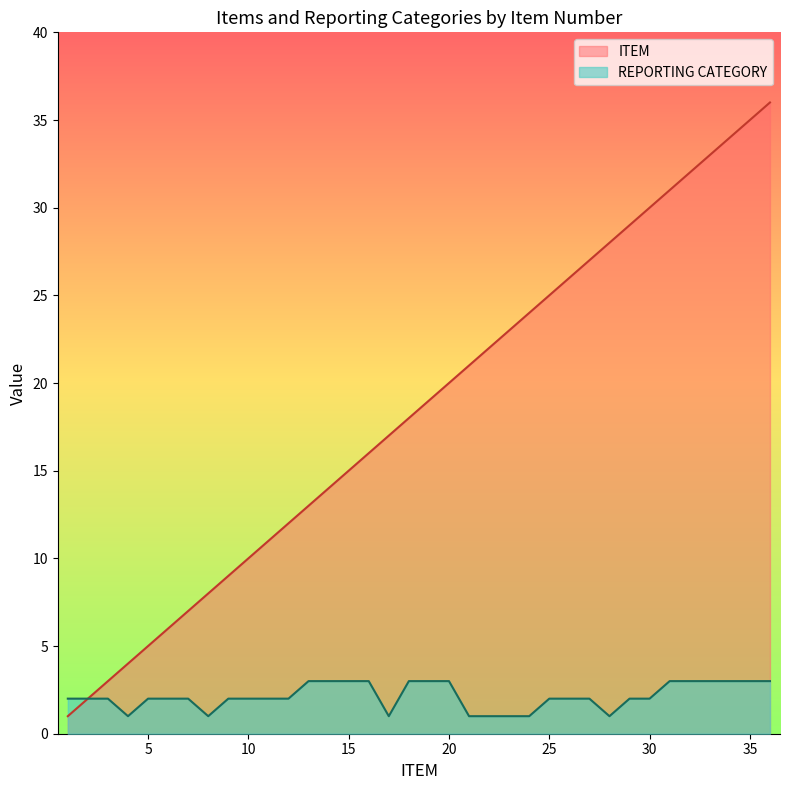

List the series in order of their peak value, highest first.

ITEM, REPORTING CATEGORY